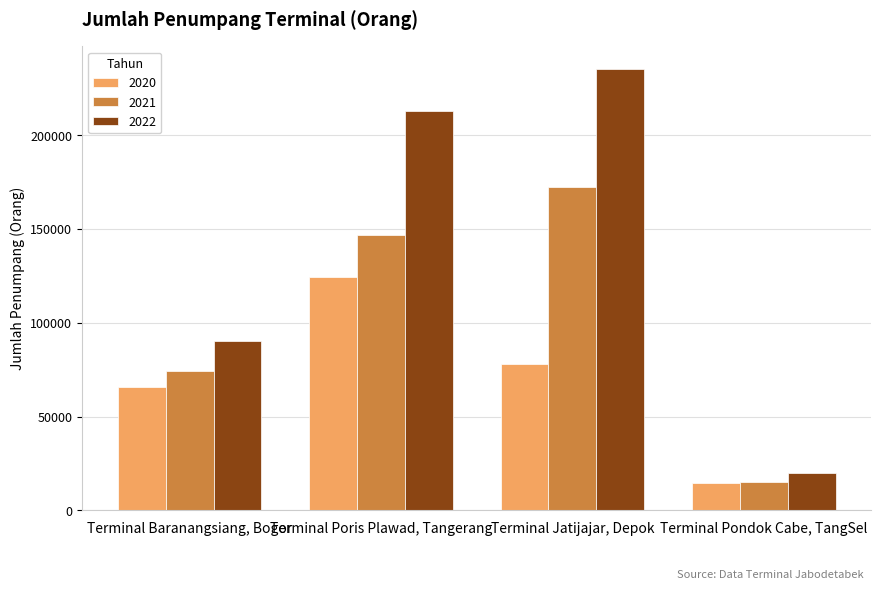

What is the average value of the 2021 series?

102134